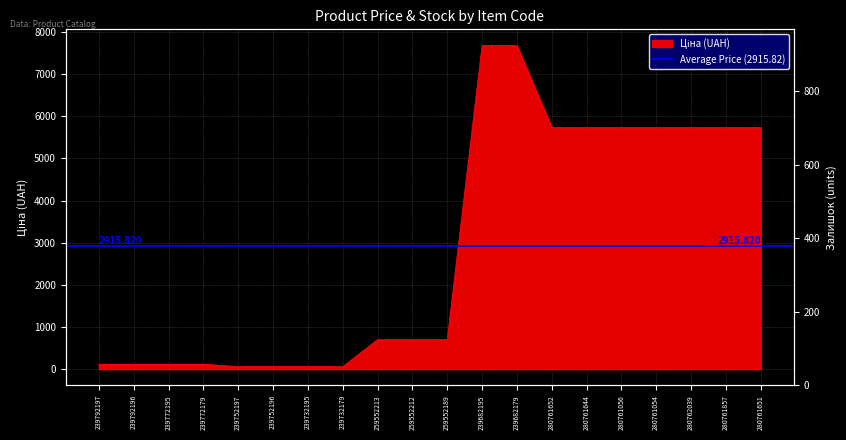

What is the label of the 16th point from the left?

280761056